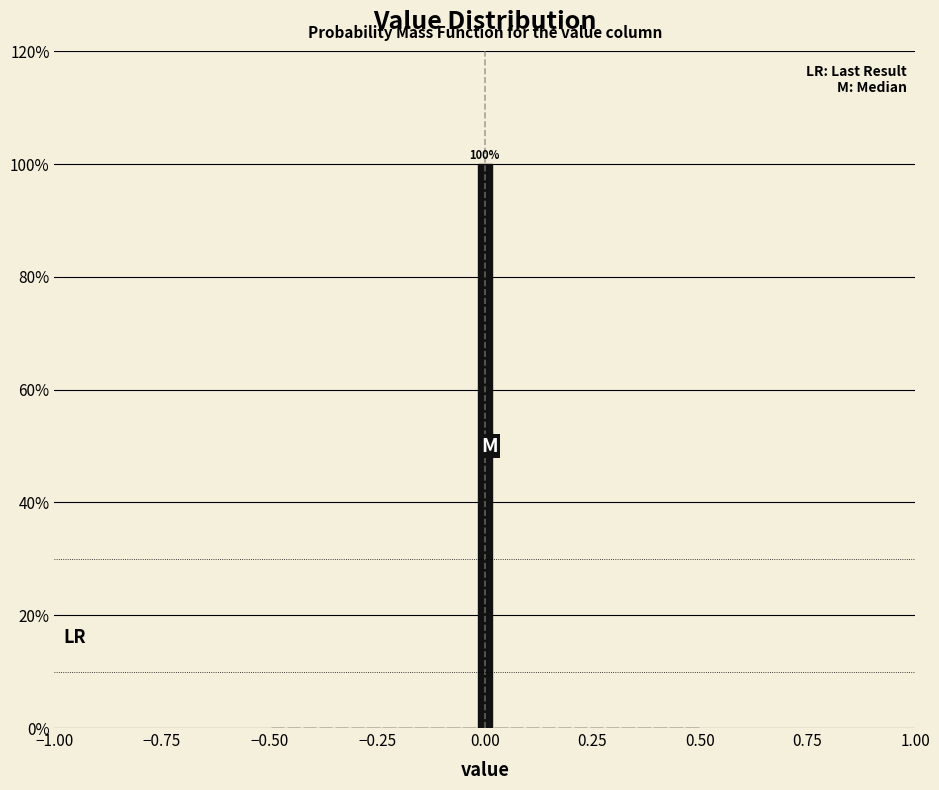

Around what value on the x-axis is the tallest bar? Give the approximate position of its centre, as read against the axis.

0.00